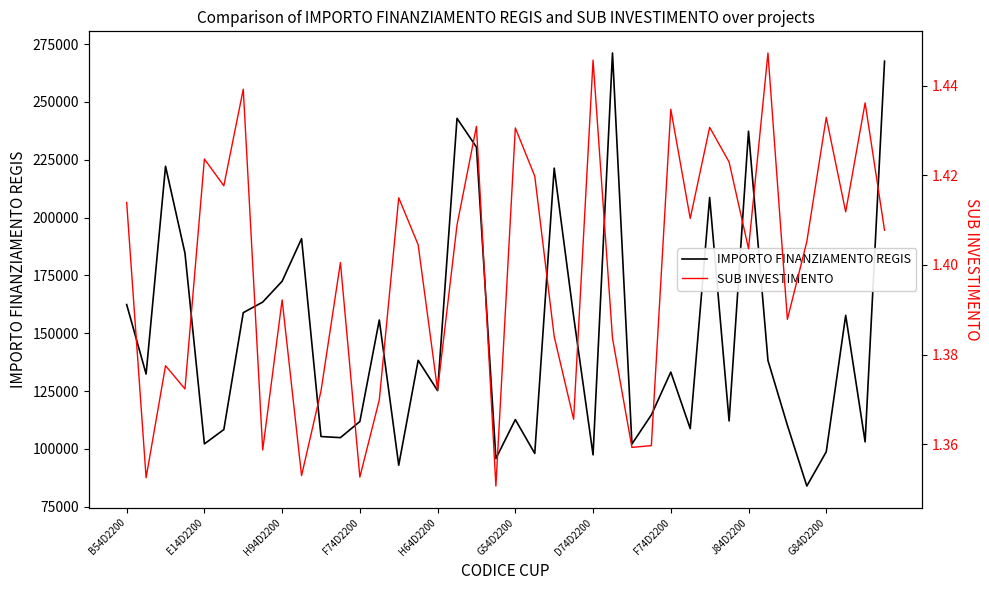

Which series has the largest total across all categories?

IMPORTO FINANZIAMENTO REGIS